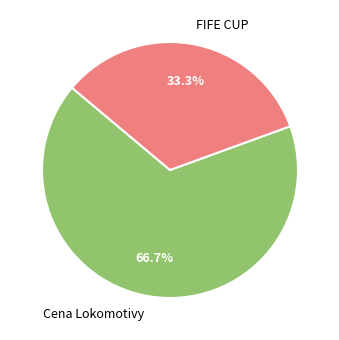

How many segments does this pie chart have?

2